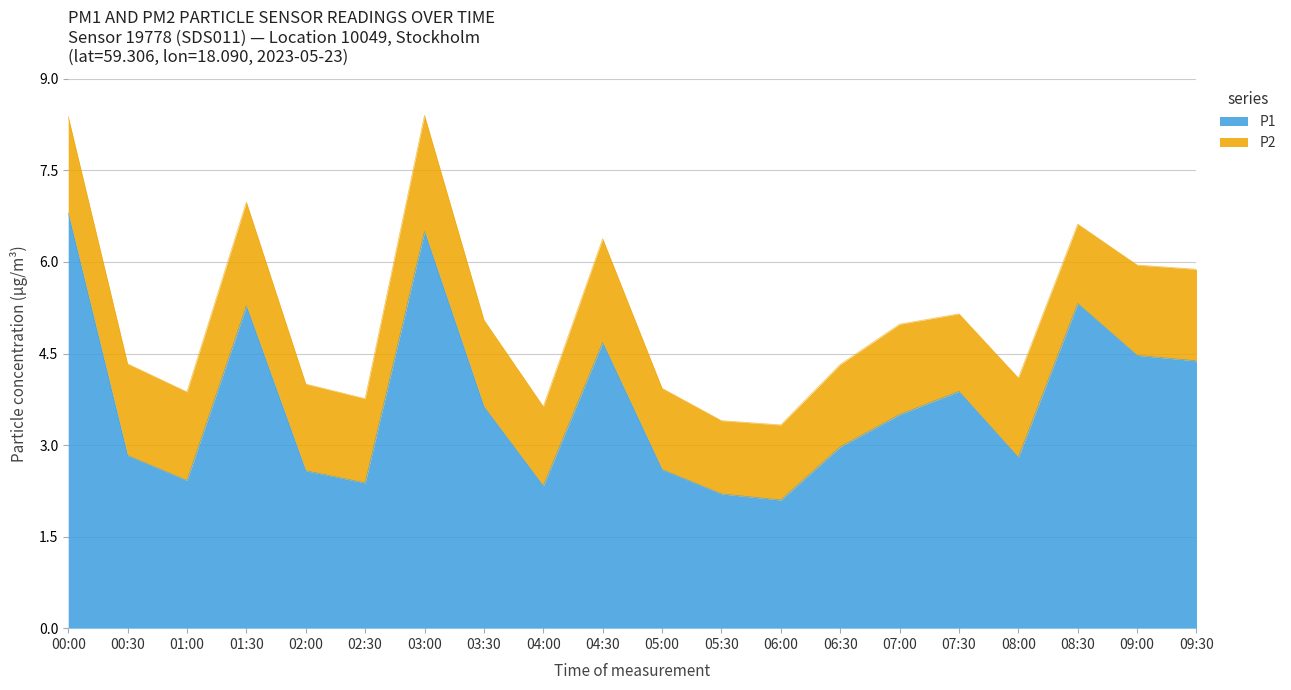

Reading right to left, list all the values displayed in this chart.

4.4	4.5	5.3	2.8	3.9	3.5	3.0	2.1	2.2	2.6	4.7	2.3	3.6	6.5	2.4	2.6	5.3	2.4	2.8	6.8